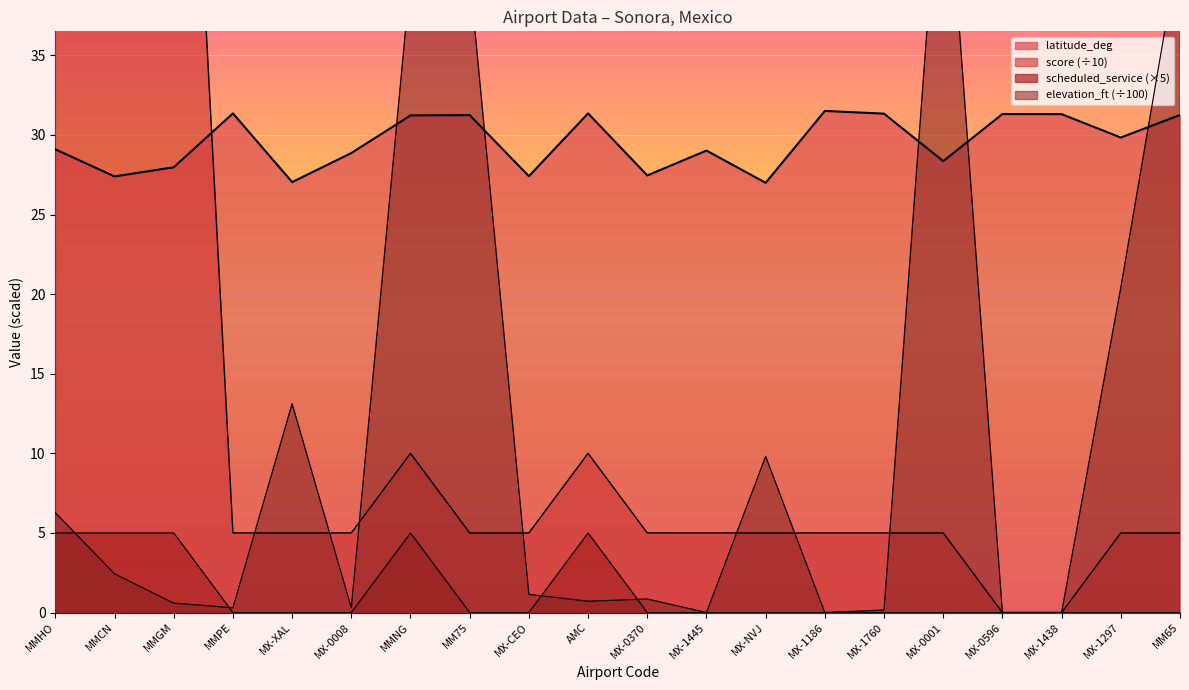

At which category does latitude_deg reach its first local peak?

MMPE